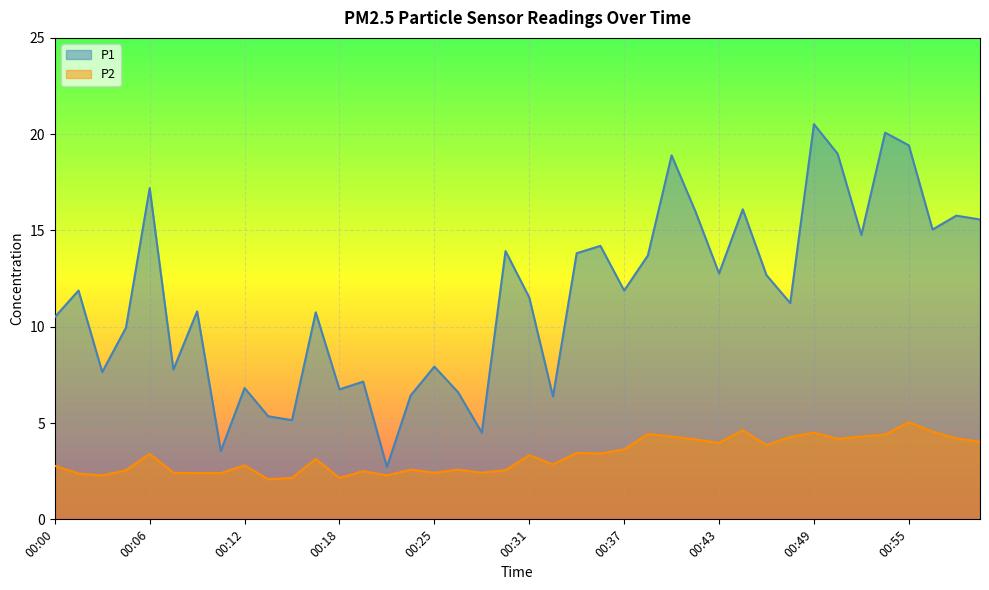

What position from the right is 00:59?

2